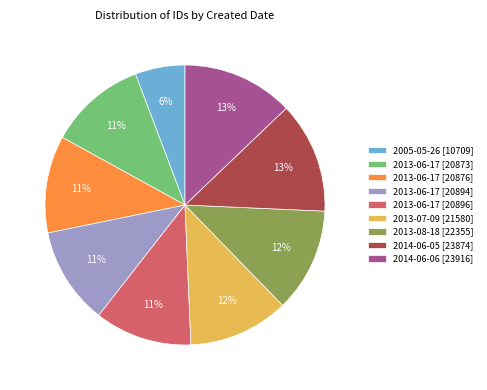

To the nearest percent, what percentage of the pie is 2013-06-17 [20873]?

11%